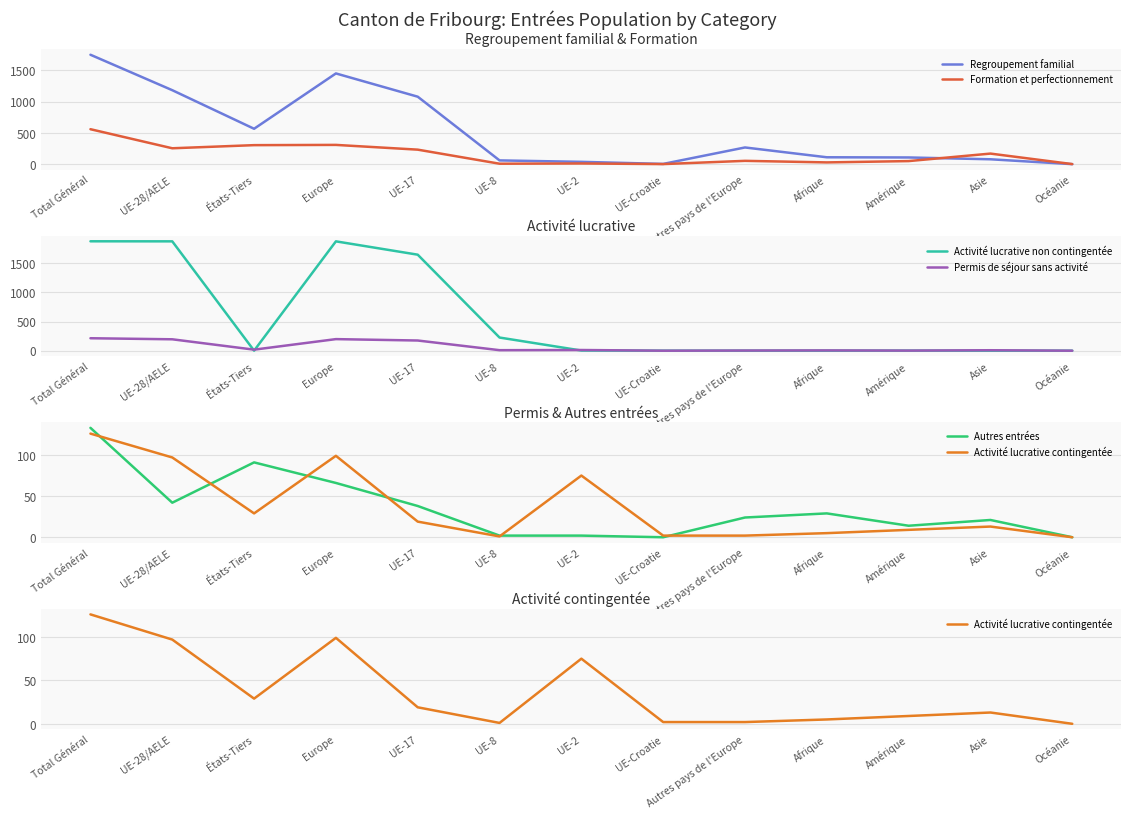

What is the label of the 11th point from the left?

Amérique